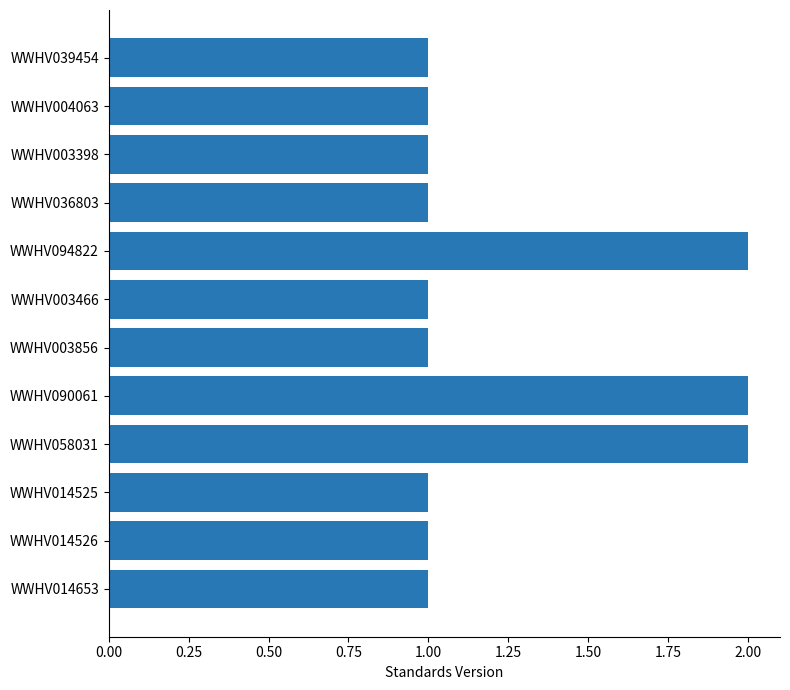

The chart shows a value of 1 at WWHV014526. True or false?

True